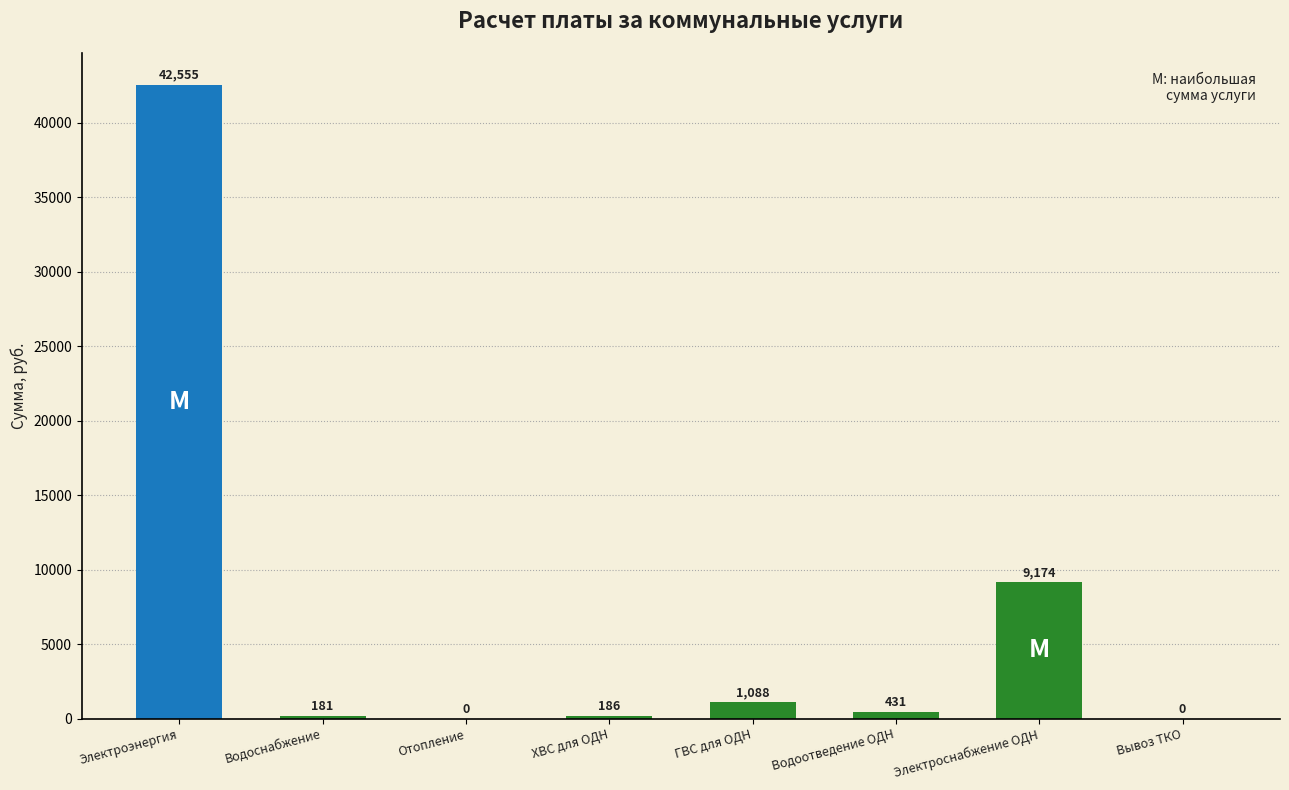

Reading right to left, extract all data points from this chart.

Вывоз ТКО=0.0	Электроснабжение ОДН=9173.8	Водоотведение ОДН=431.2	ГВС для ОДН=1087.6	ХВС для ОДН=185.7	Отопление=0.0	Водоснабжение=180.9	Электроэнергия=42554.8